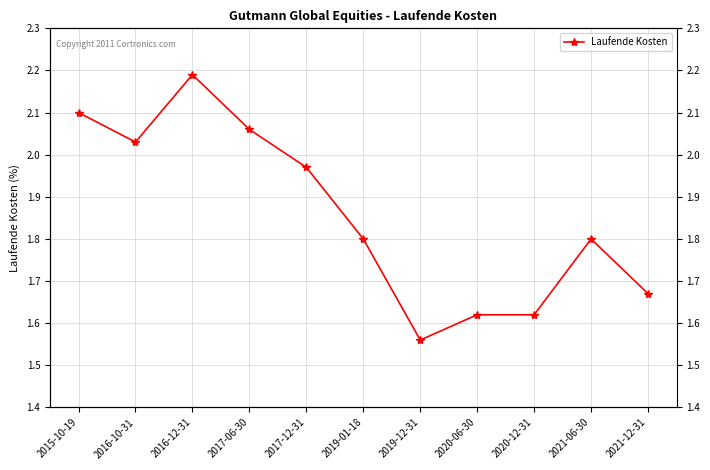

What is the average value?

1.9